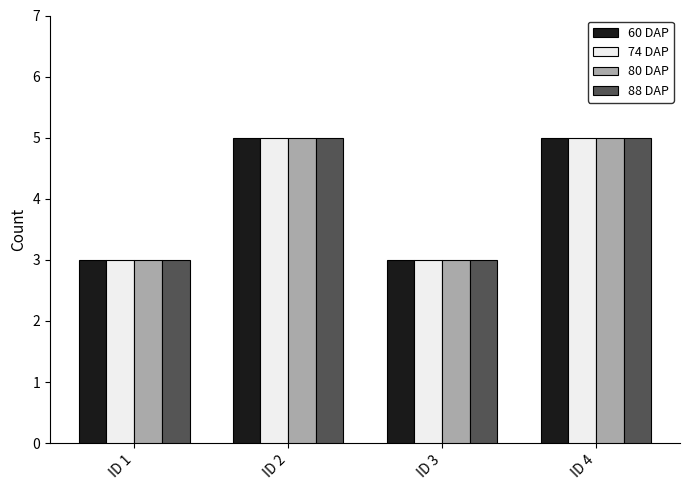

How many 60 DAP values are between 3 and 5?

4